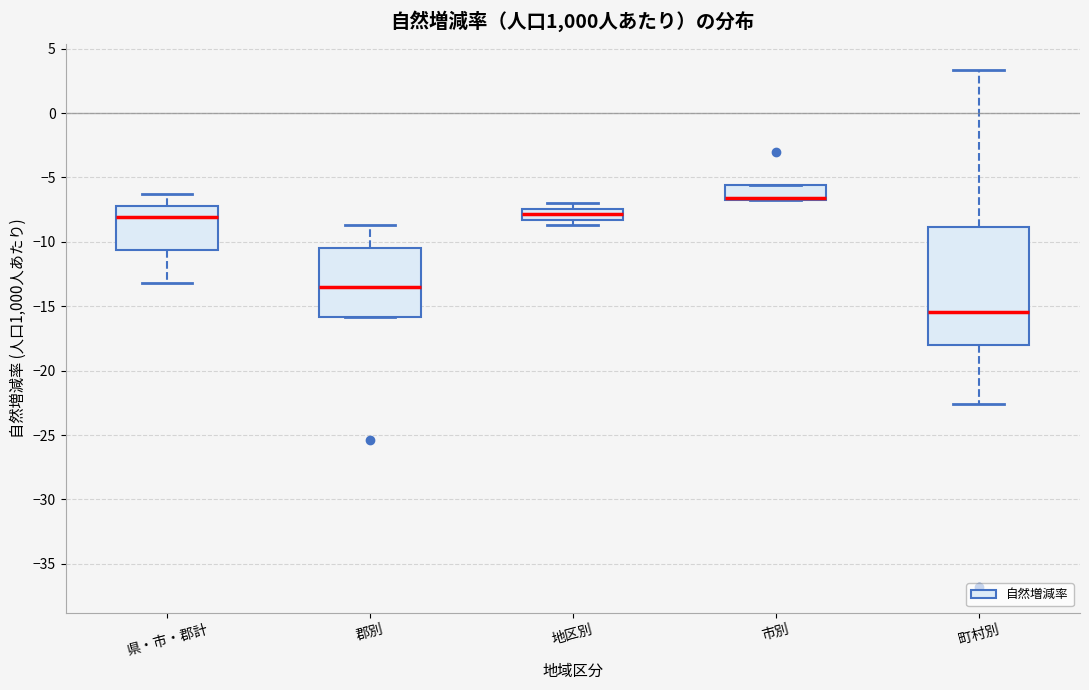

Reading left to right, read every box against the y-axis: the position of its median line, the range the box covers, and the ends of its whiskers. The values are not printed on the chart, so give them approximately, as read against the axis.

県・市・郡計: median -8.0, box -10.5 to -7.0, whiskers -13.0 to -6.5
郡別: median -13.5, box -16.0 to -10.5, whiskers -16.0 to -8.5
地区別: median -8.0, box -8.5 to -7.5, whiskers -8.5 (just below the box's lower edge) to -7.0
市別: median -6.5 (drawn on the box's lower edge), box -7.0 to -5.5, whiskers -7.0 to -5.5
町村別: median -15.5, box -18.0 to -9.0, whiskers -22.5 to 3.5